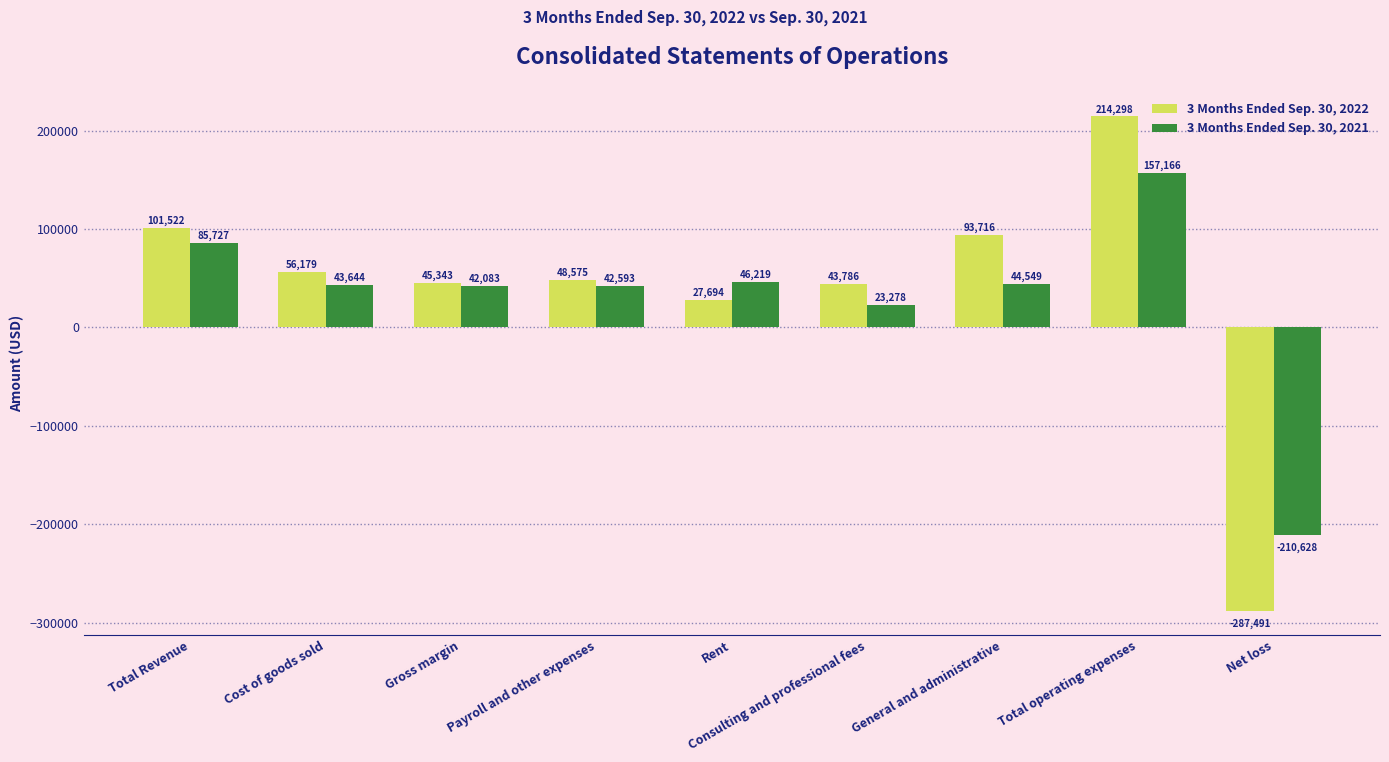

What is the label of the 2nd bar from the right?

Total operating expenses